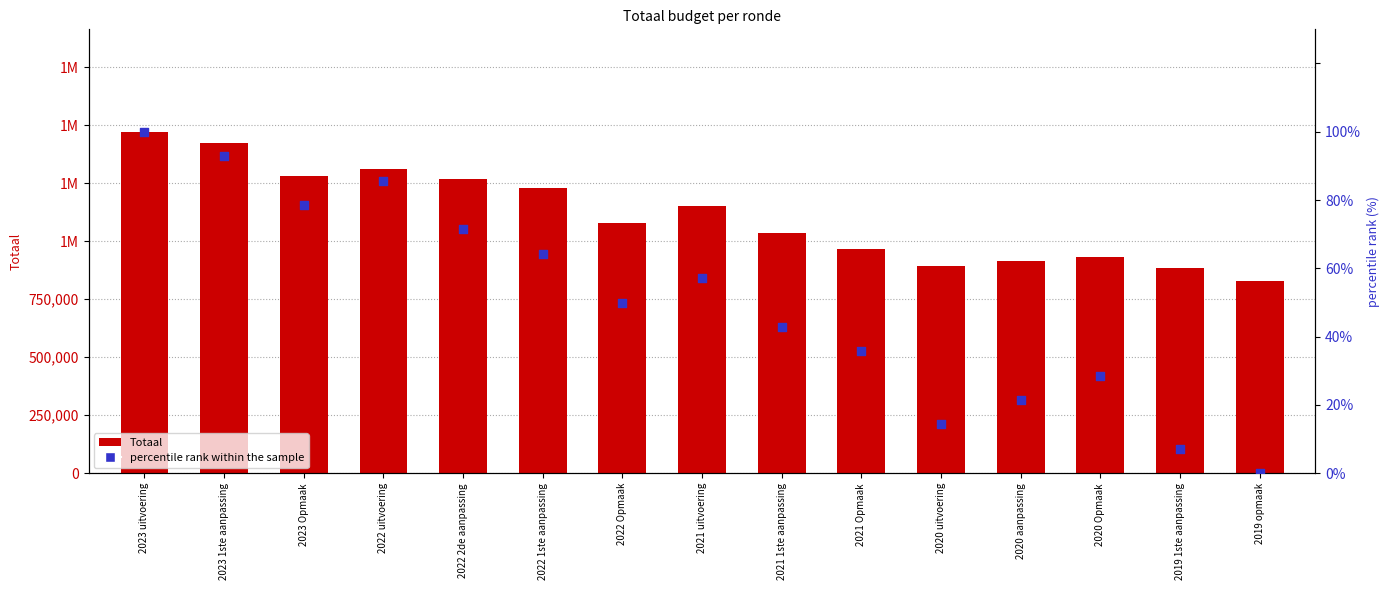

What are all the series names shown in the legend?

Totaal, percentile rank within the sample